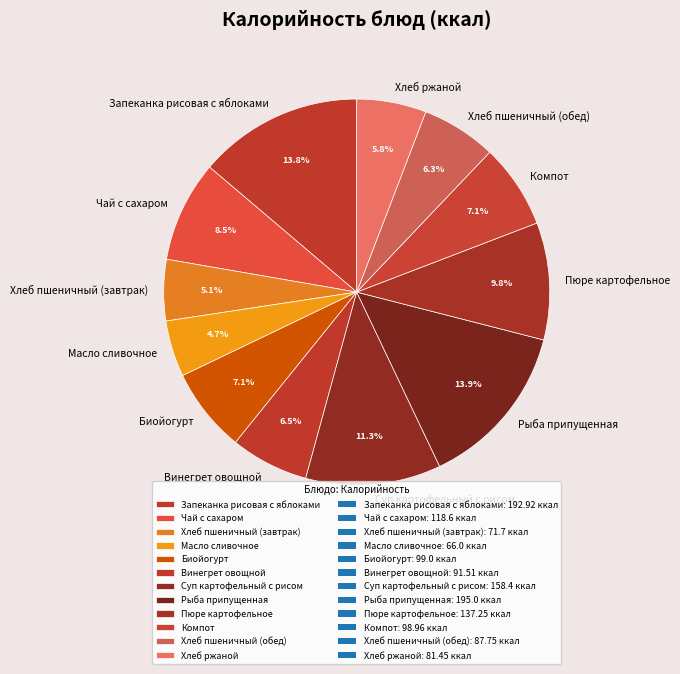

Between Хлеб ржаной and Чай с сахаром, which is larger?

Чай с сахаром